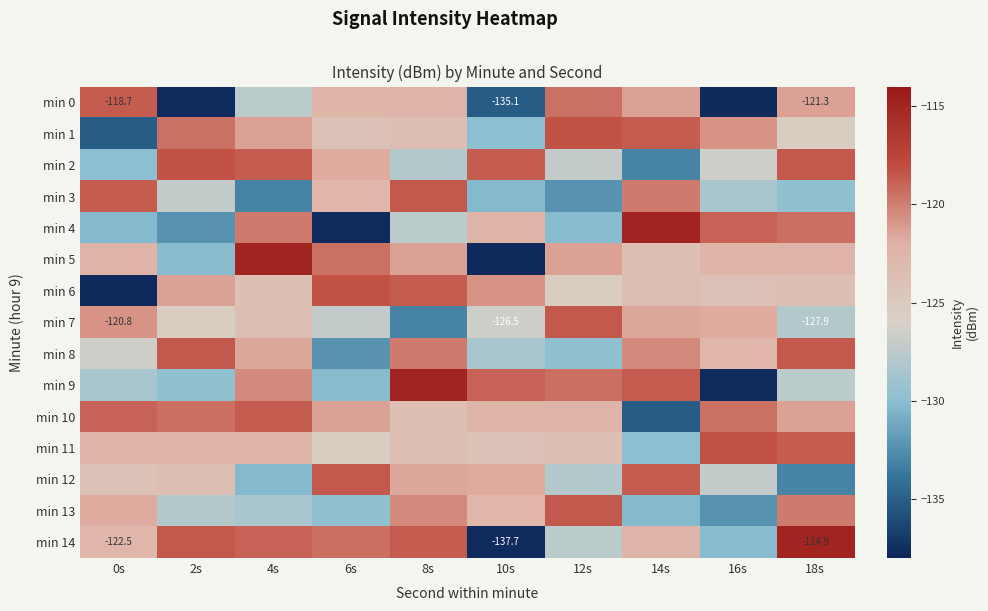

What is the spread (max minus min) of values at 14s?

20.2